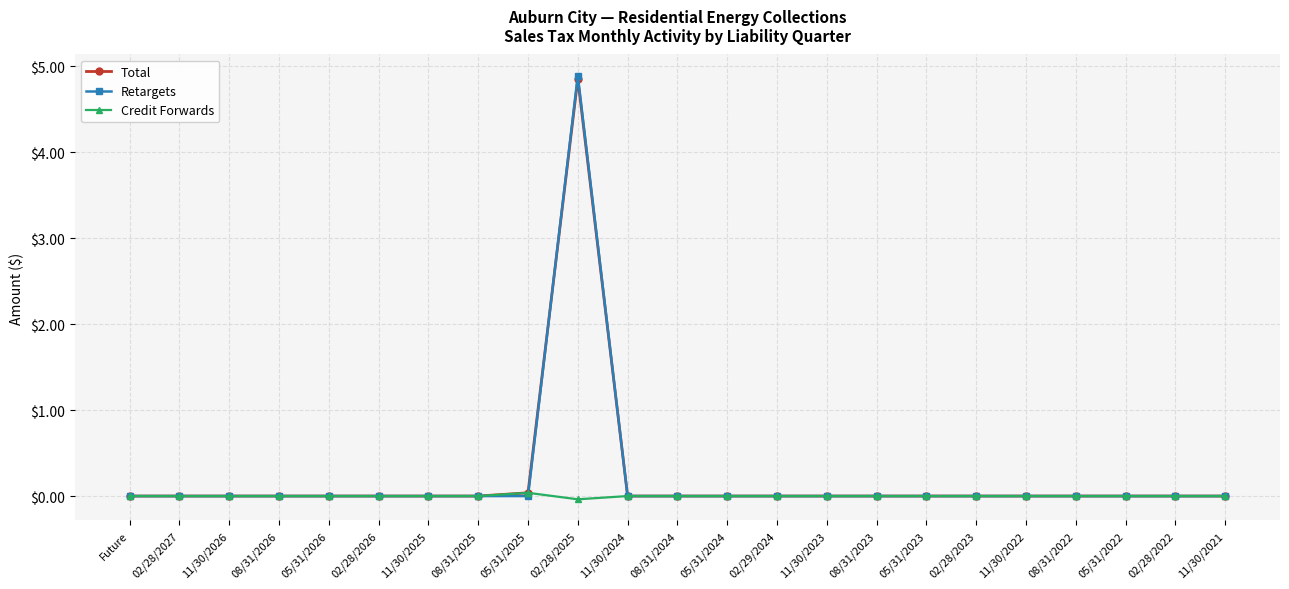

Which series has the widest spread of values?

Retargets